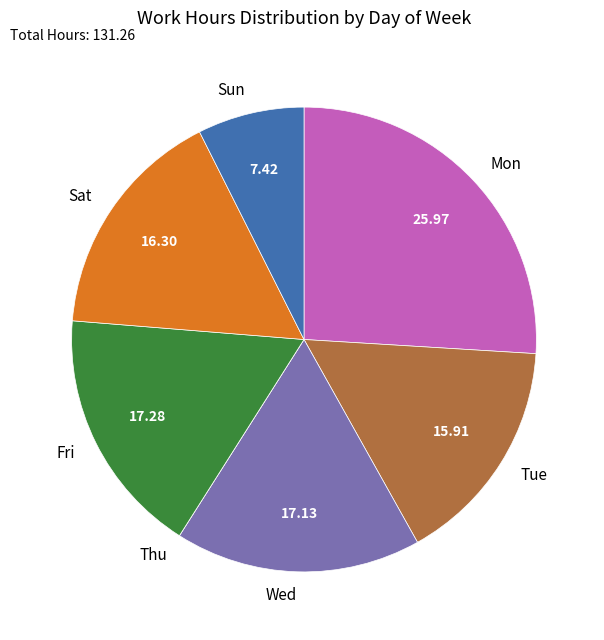

Is there any slice that represents more than half of the pie?

No